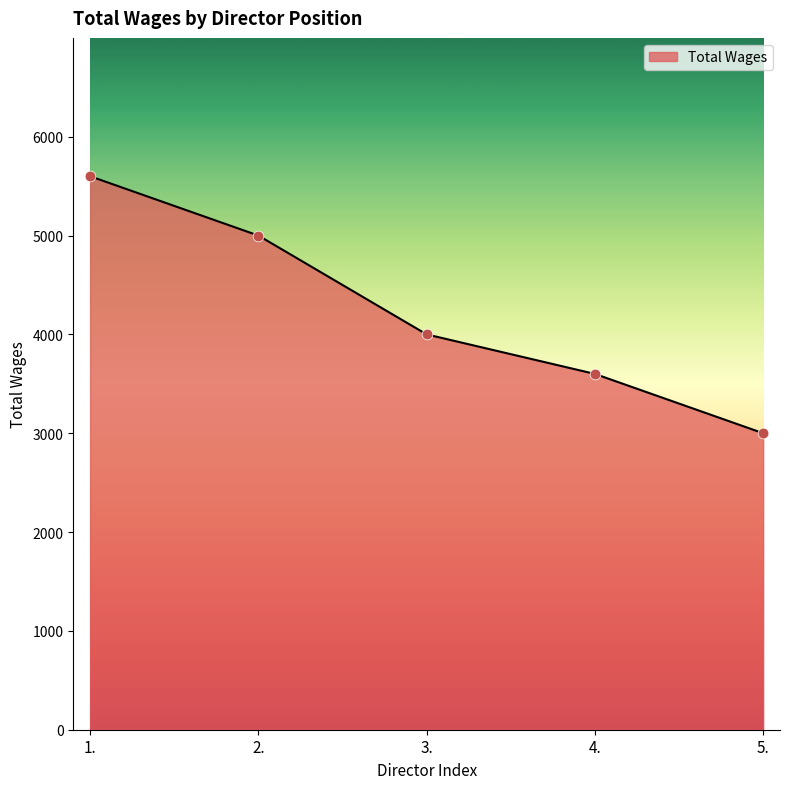

Between 1. and 2., which is larger?

1.